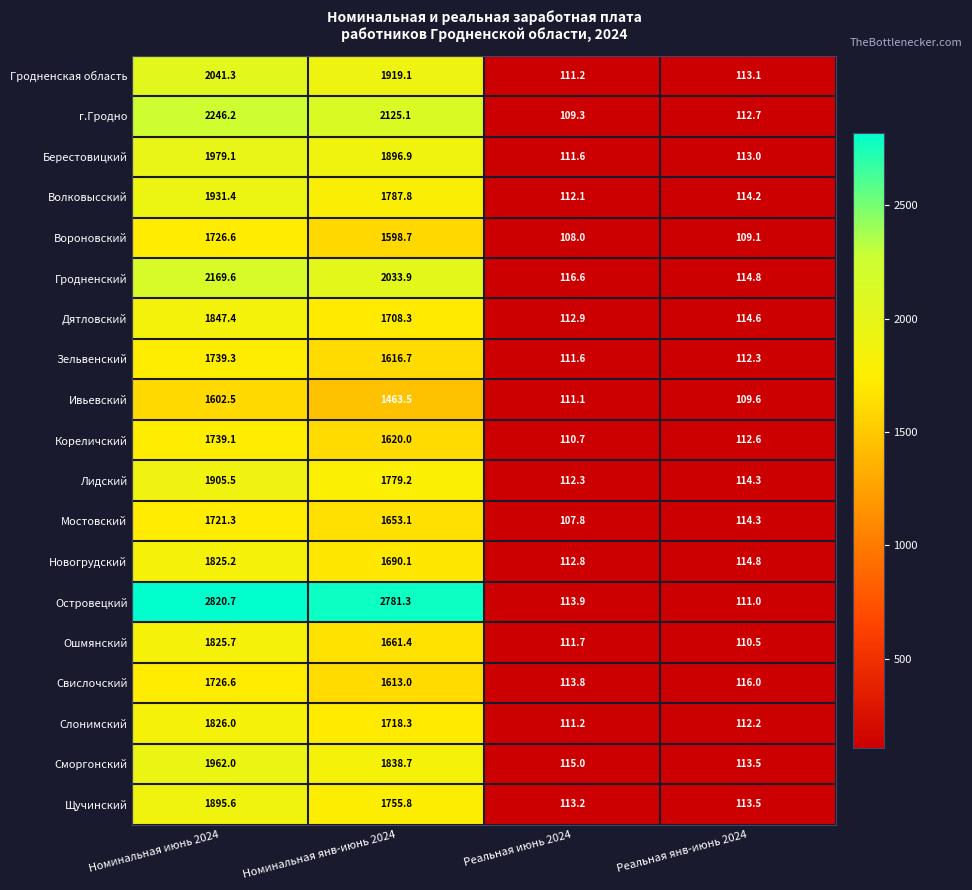

True or false: Зельвенский has a value of 111.6 at Реальная июнь 2024.

True